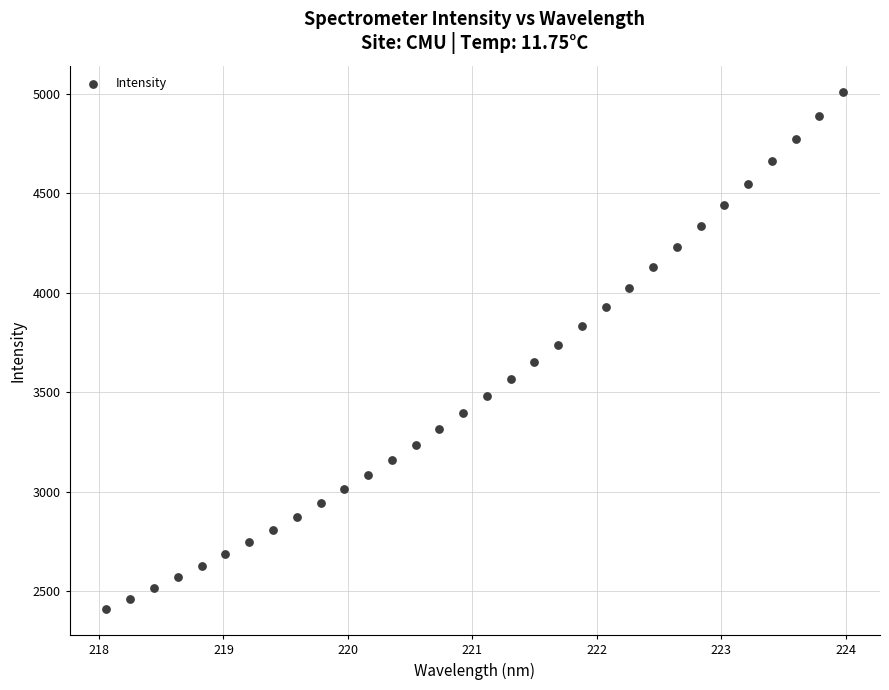

What is the range of X values (max minus min)?

5.9